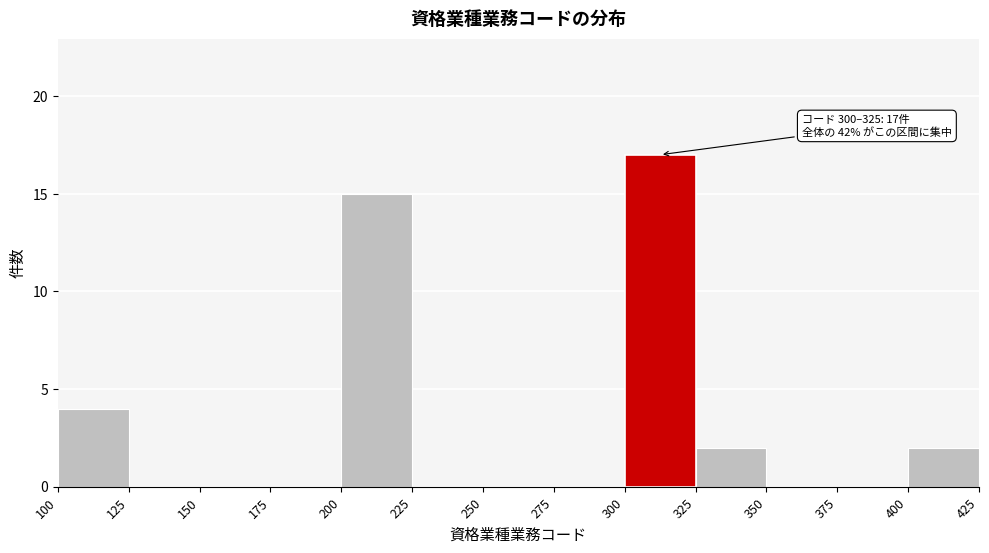

Over which range of the x-axis is the bar tallest?

300 to 325